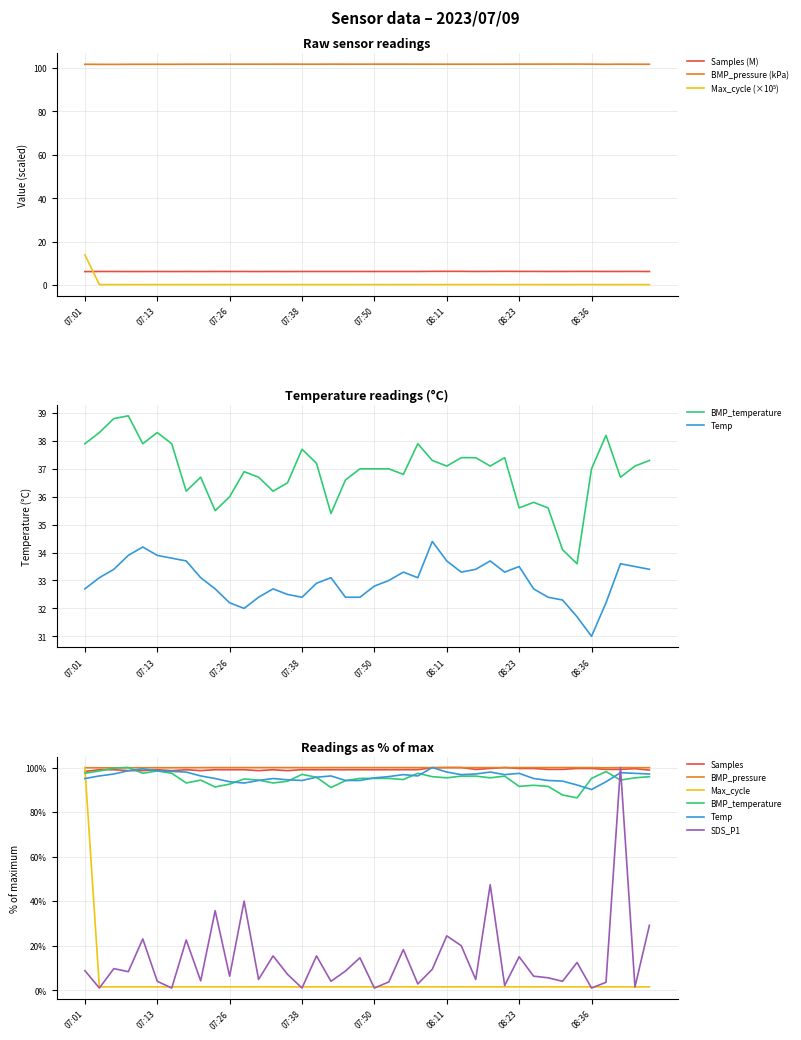

How many lines are shown in the chart?

6